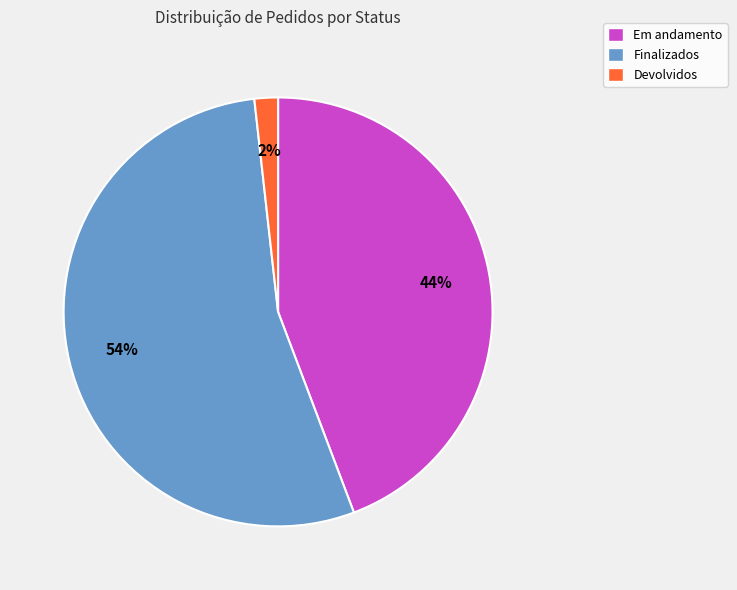

How many segments does this pie chart have?

3